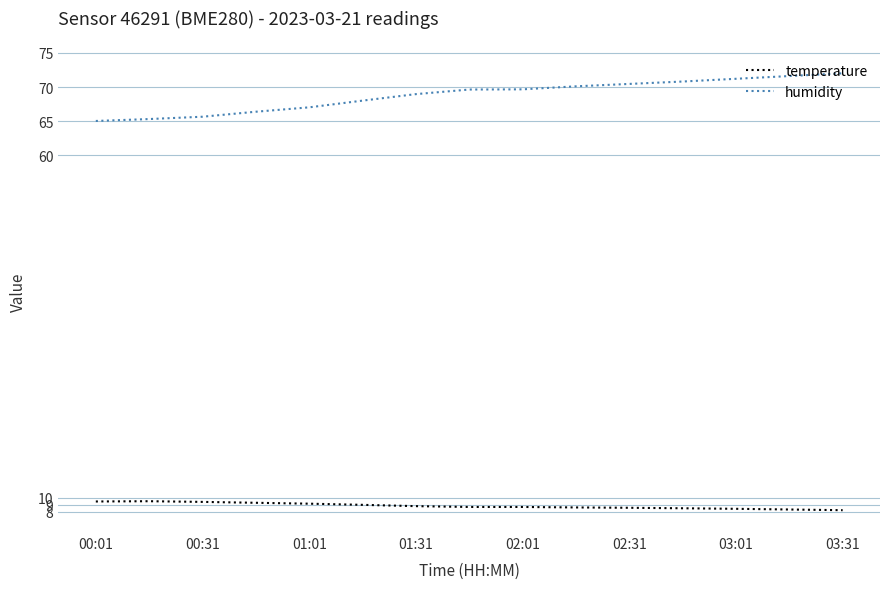

True or false: humidity and temperature intersect in this chart.

False